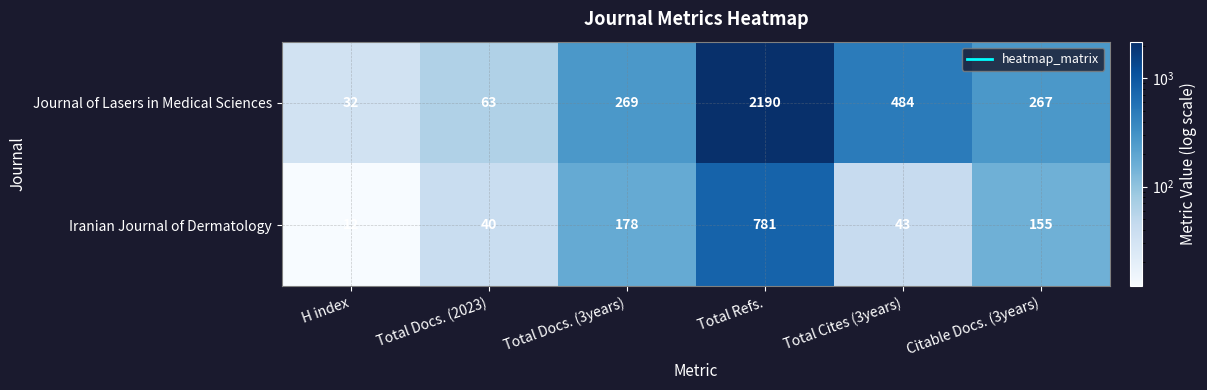

What is the spread (max minus min) of values at Citable Docs. (3years)?

112